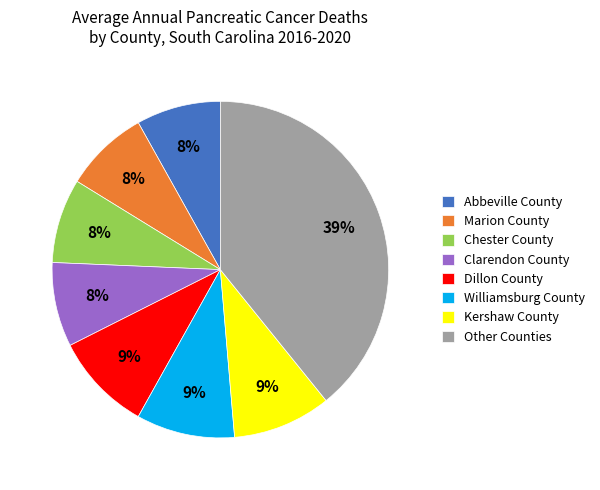

Count the number of slices in the pie.

8